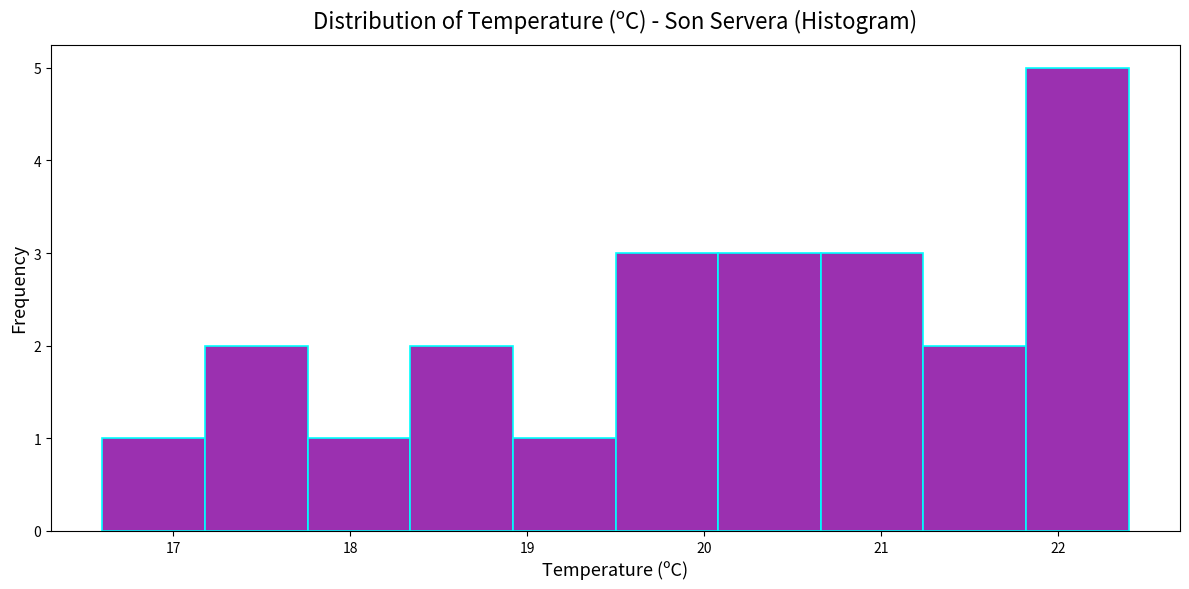

Which range on the x-axis has the tallest bar?

21.82 to 22.40